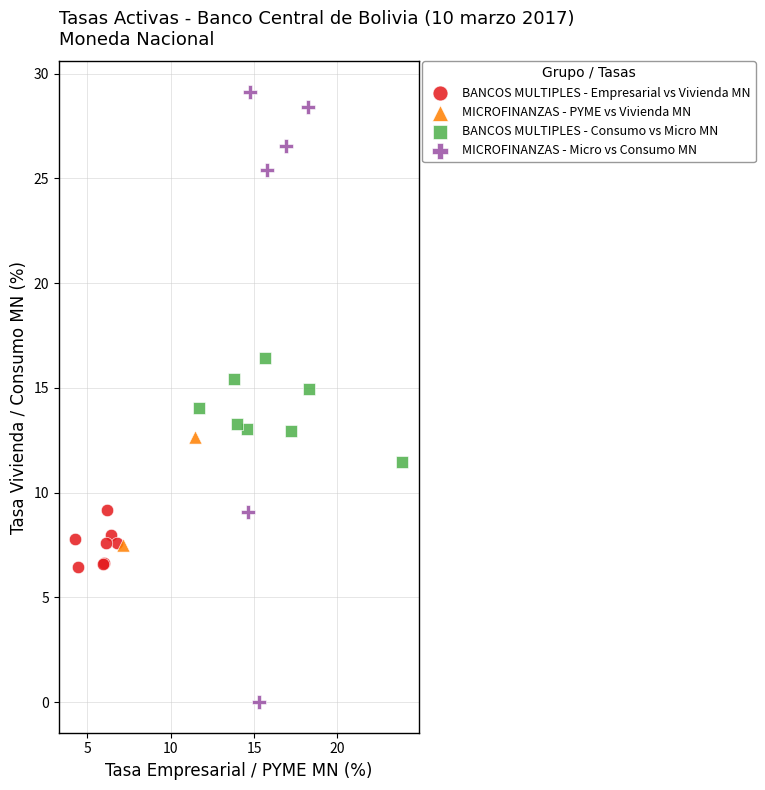

What are all the series names shown in the legend?

BANCOS MULTIPLES - Empresarial vs Vivienda MN, MICROFINANZAS - PYME vs Vivienda MN, BANCOS MULTIPLES - Consumo vs Micro MN, MICROFINANZAS - Micro vs Consumo MN